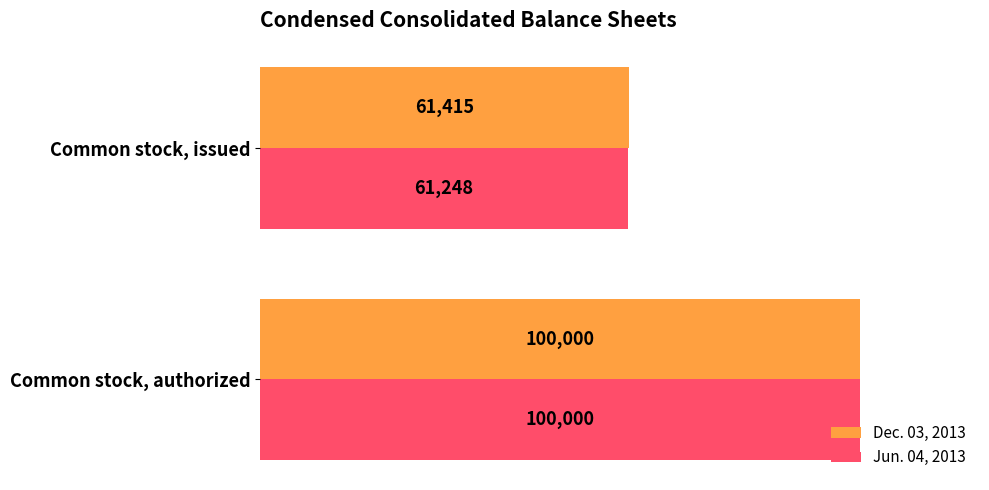

True or false: Dec. 03, 2013 has a value of 61415 at Common stock, issued.

True